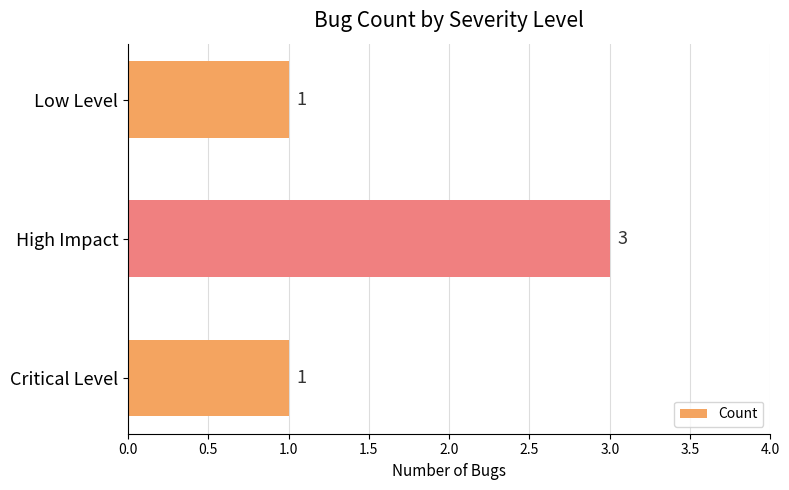

What is the greatest value displayed?

3